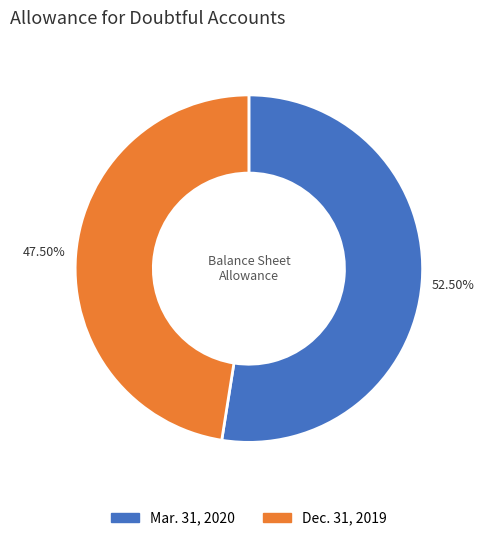

What portion of the pie excludes Dec. 31, 2019?

52.5%